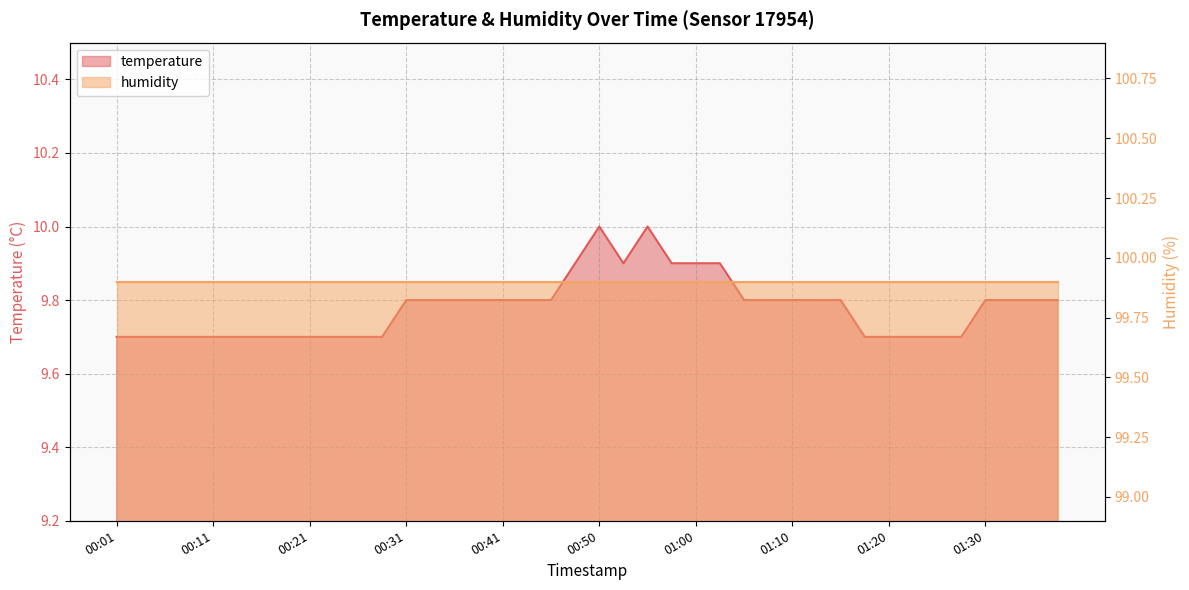

How many categories are shown in the chart?

40